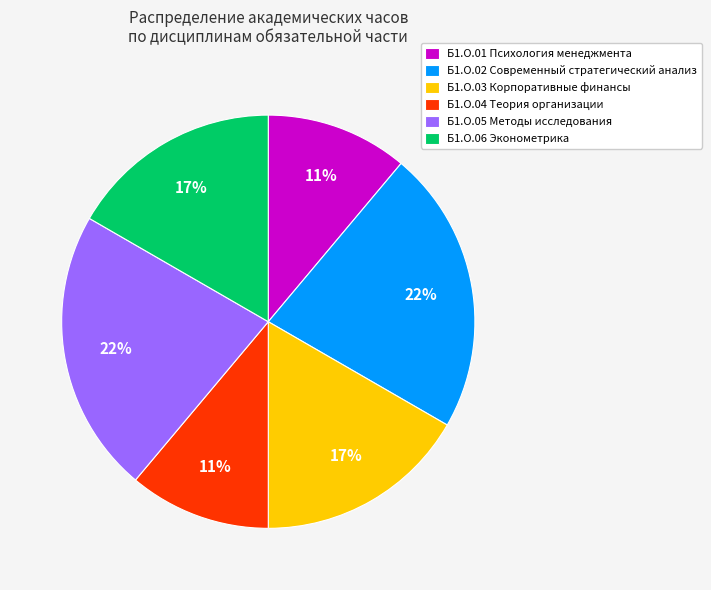

To the nearest percent, what is the difference between the largest and smallest slice percentages?

11%